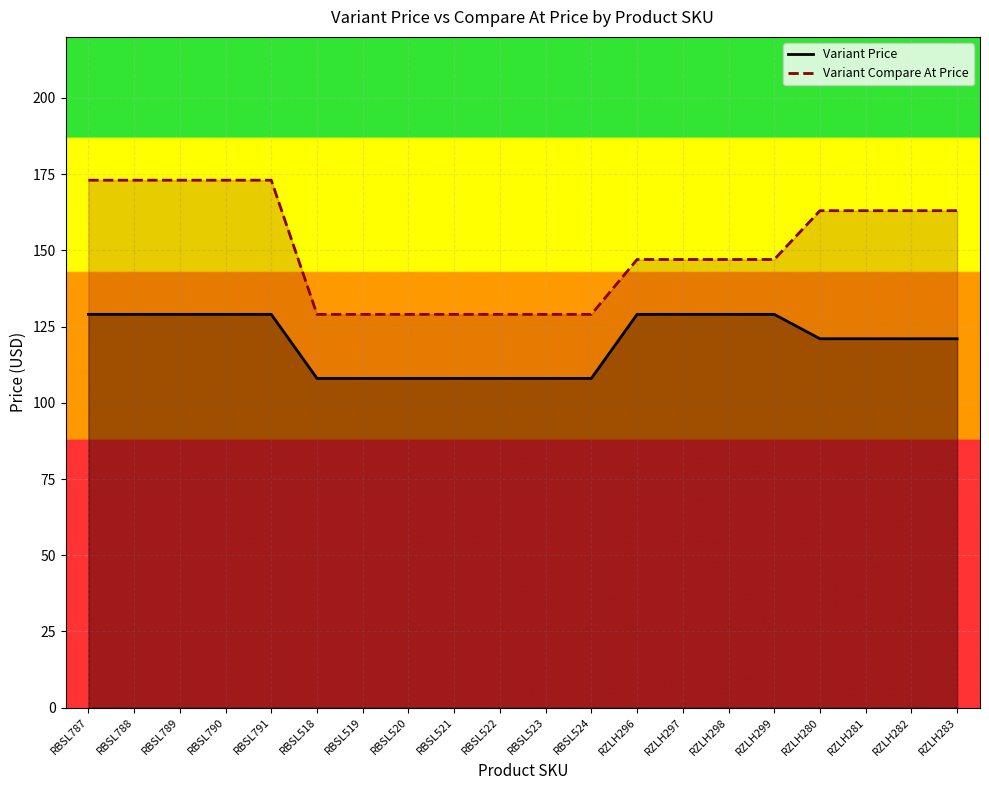

What is the total value across all series at RBSL521?

237